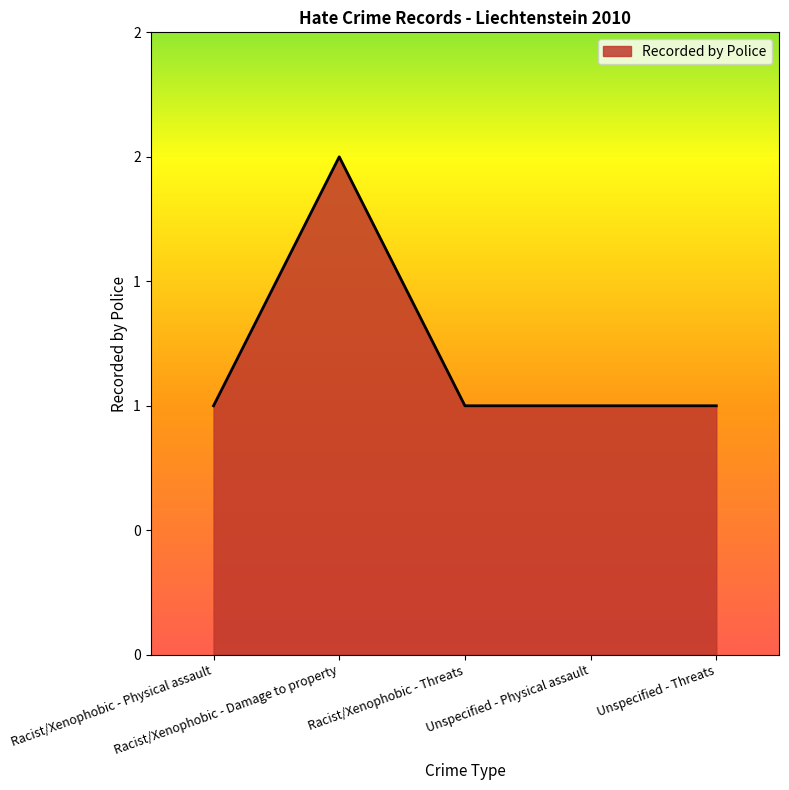

List the labels in order of value, largest first.

Racist/Xenophobic - Damage to property, Racist/Xenophobic - Physical assault, Racist/Xenophobic - Threats, Unspecified - Physical assault, Unspecified - Threats